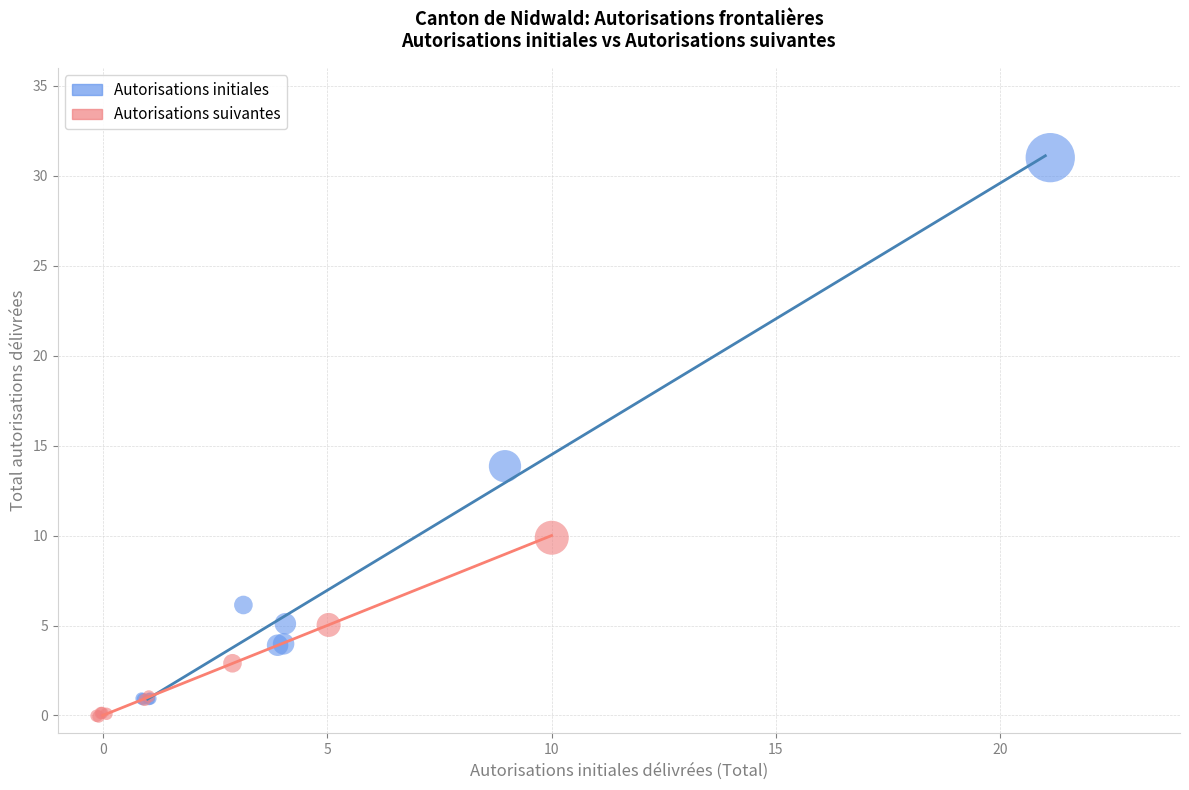

Which series has the largest Y range (max minus min)?

Autorisations initiales